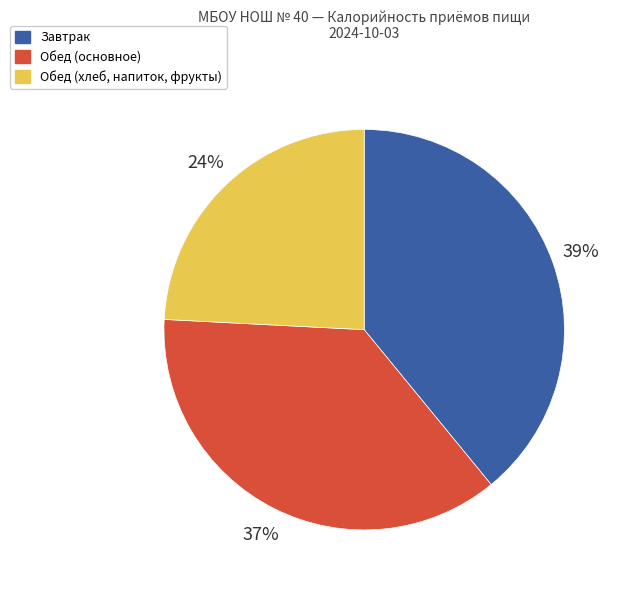

Does any single category account for the majority?

No